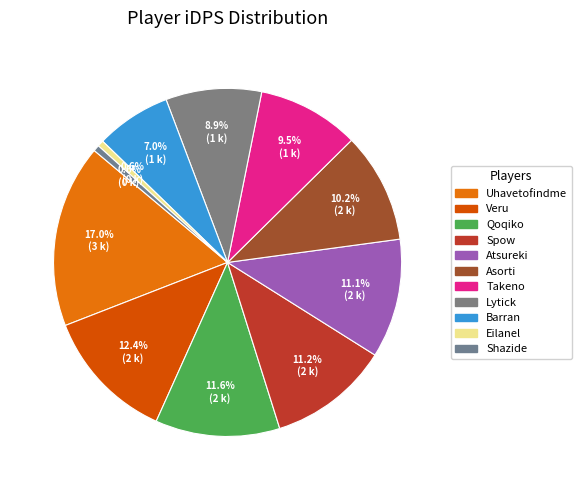

Count the number of slices in the pie.

11